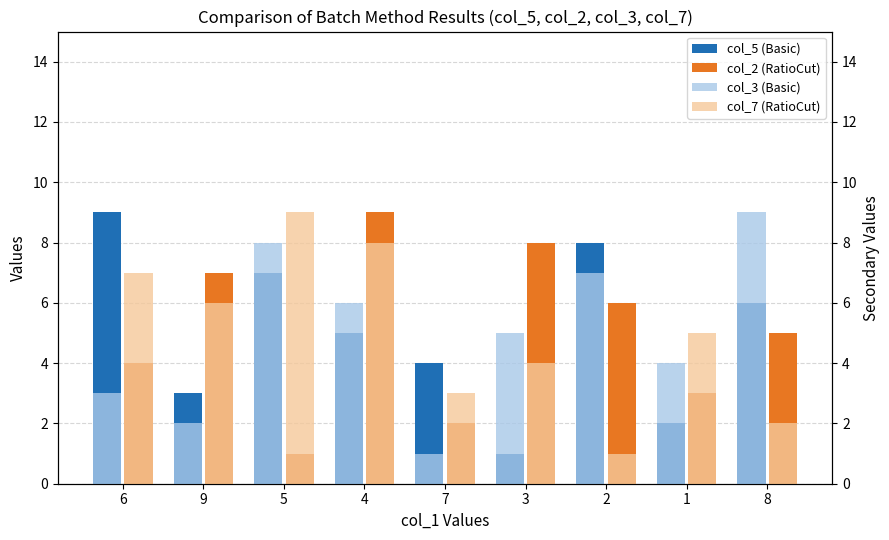

What is the average value of the col_5 (Basic) series?

5